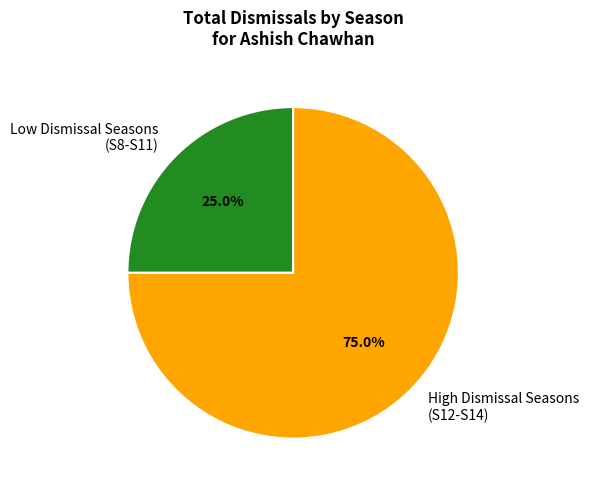

Does High Dismissal Seasons (S12-S14) account for over 50% of the chart?

Yes